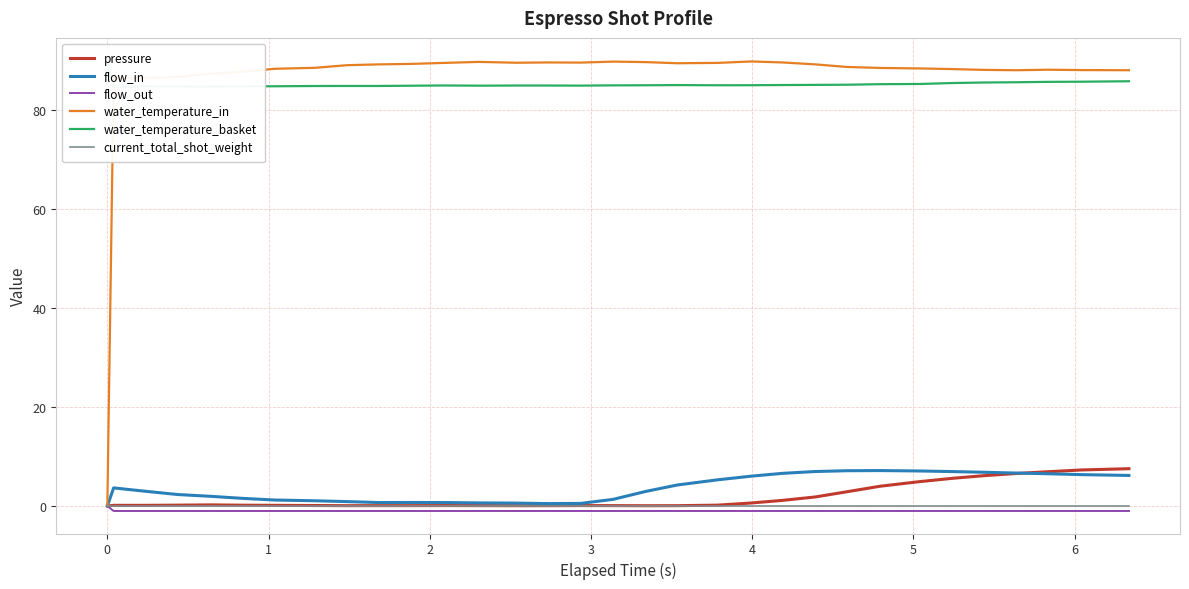

True or false: flow_out and water_temperature_basket intersect in this chart.

False